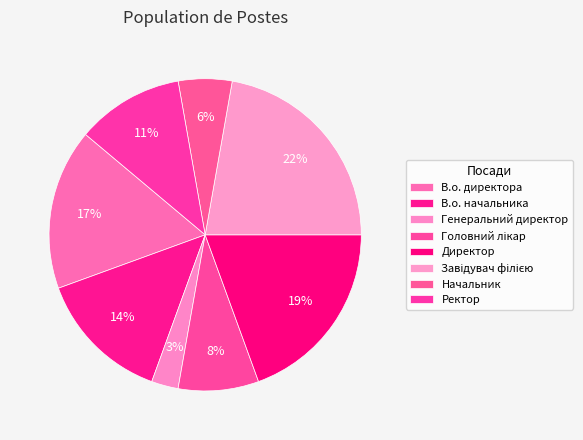

Which slice is the smallest?

Генеральний директор